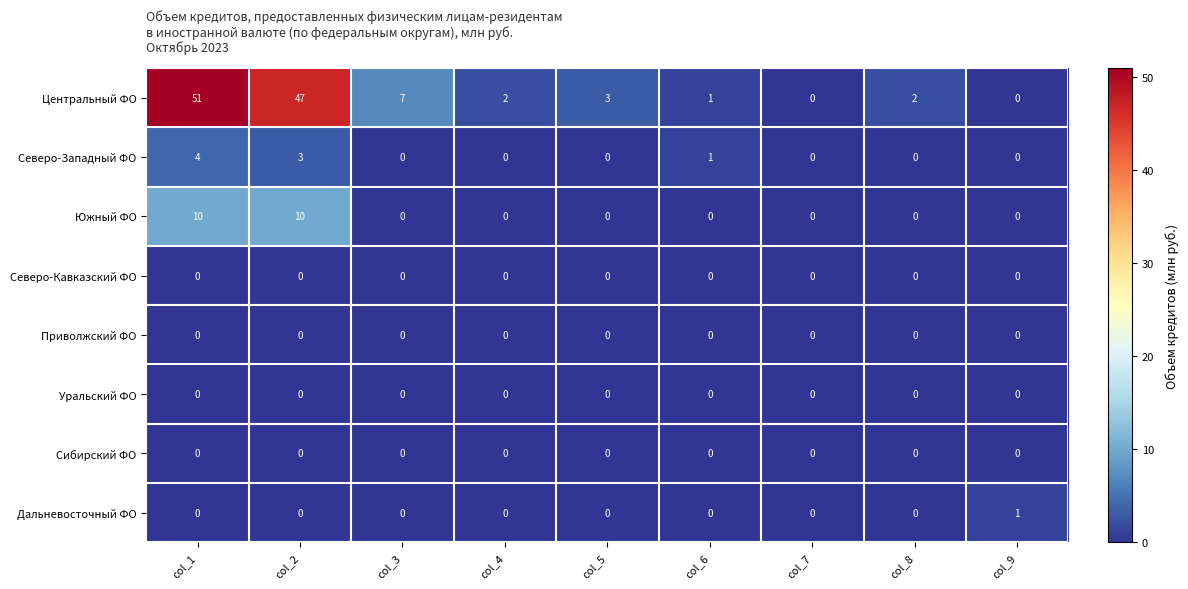

What is the difference between the maximum and second lowest values in the Северо-Западный ФО series?

4